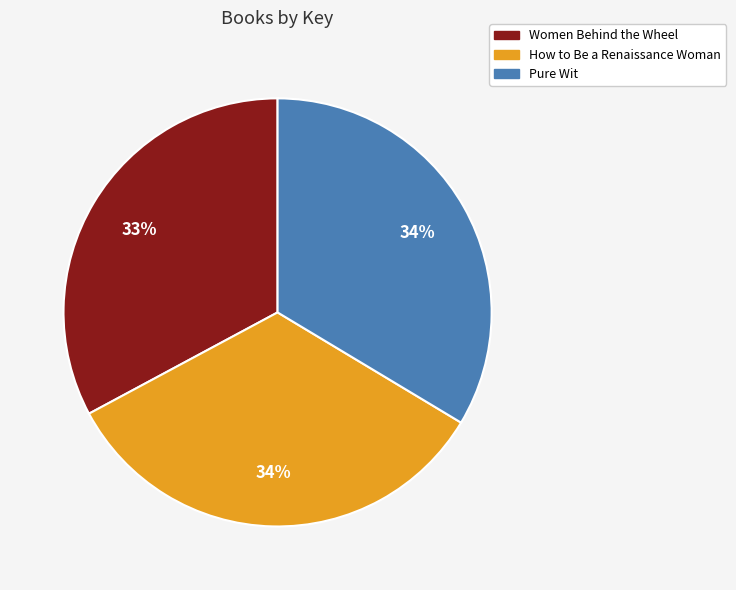

Combined, do How to Be a Renaissance Woman and Pure Wit account for over 50%?

Yes